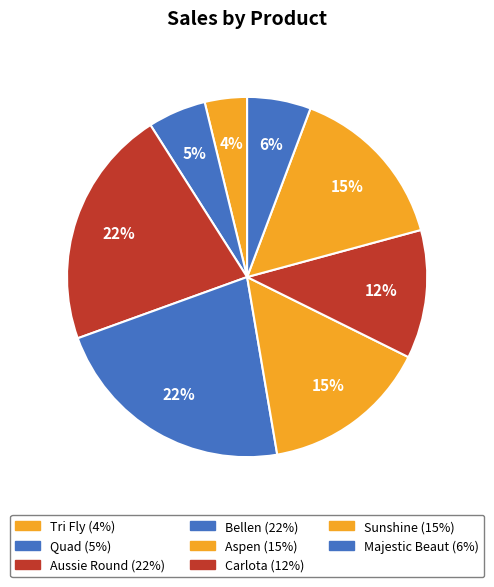

Is Majestic Beaut the majority of the pie?

No